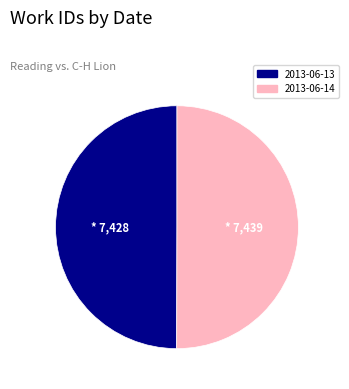

What percentage is NOT represented by 2013-06-14?

50.0%